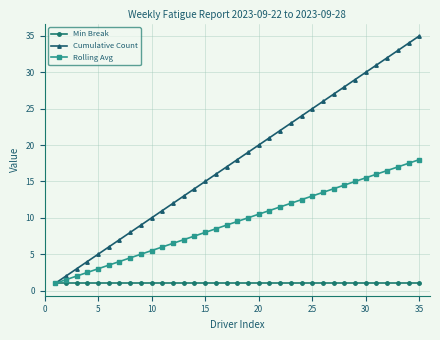

What is the difference between the second highest and minimum values in the Cumulative Count series?

33.0